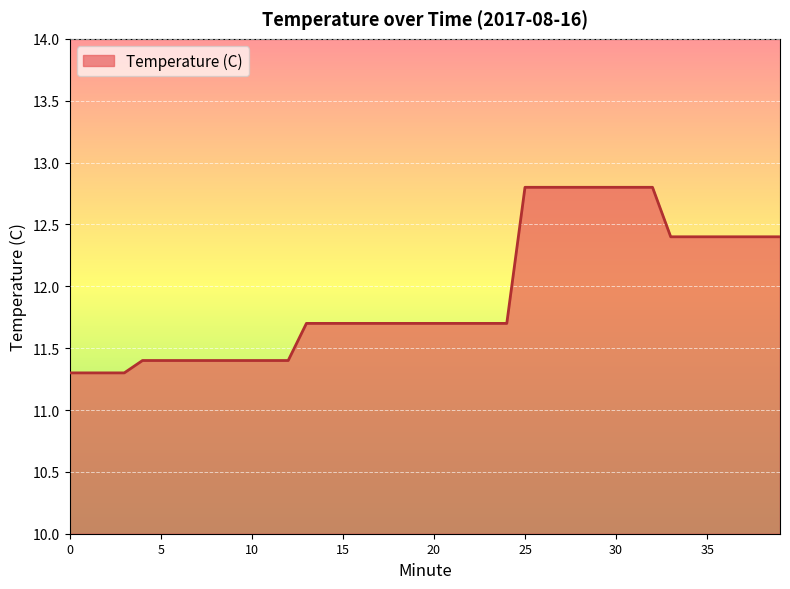

What is the difference between the maximum and minimum values?

1.5